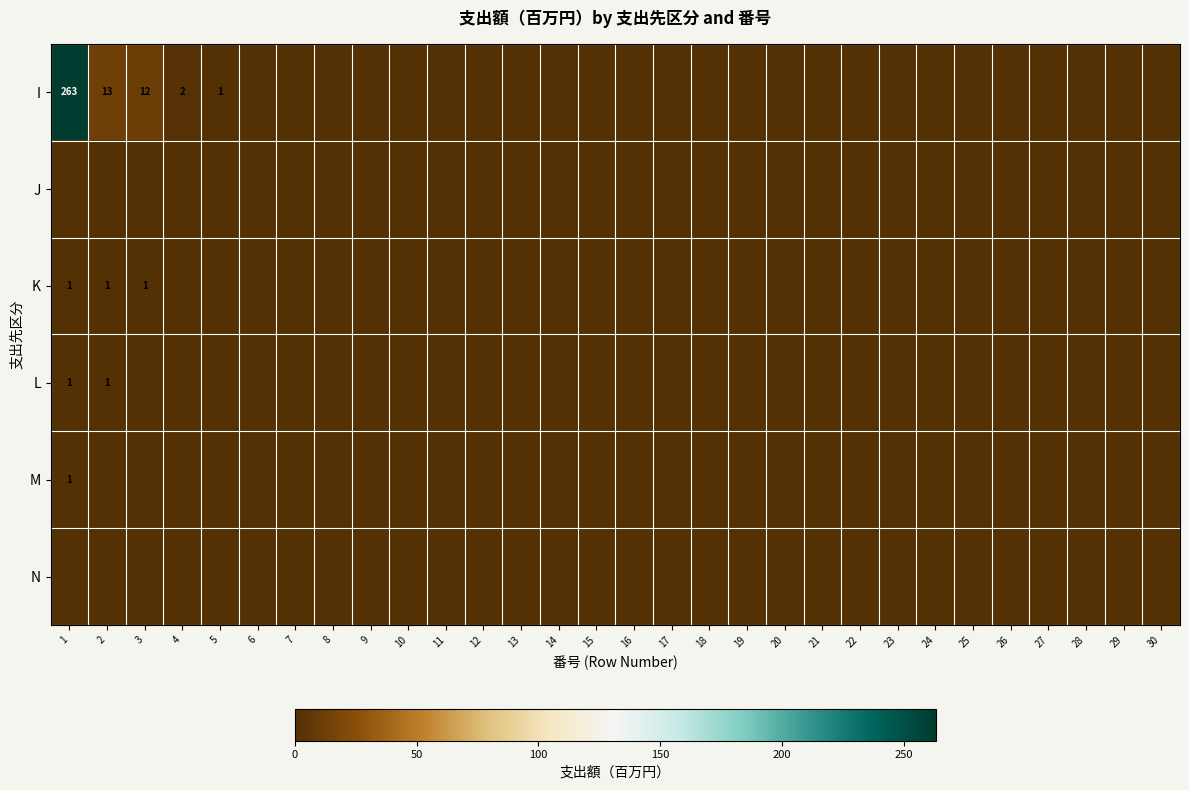

The I series shows 2 at 5. True or false?

False